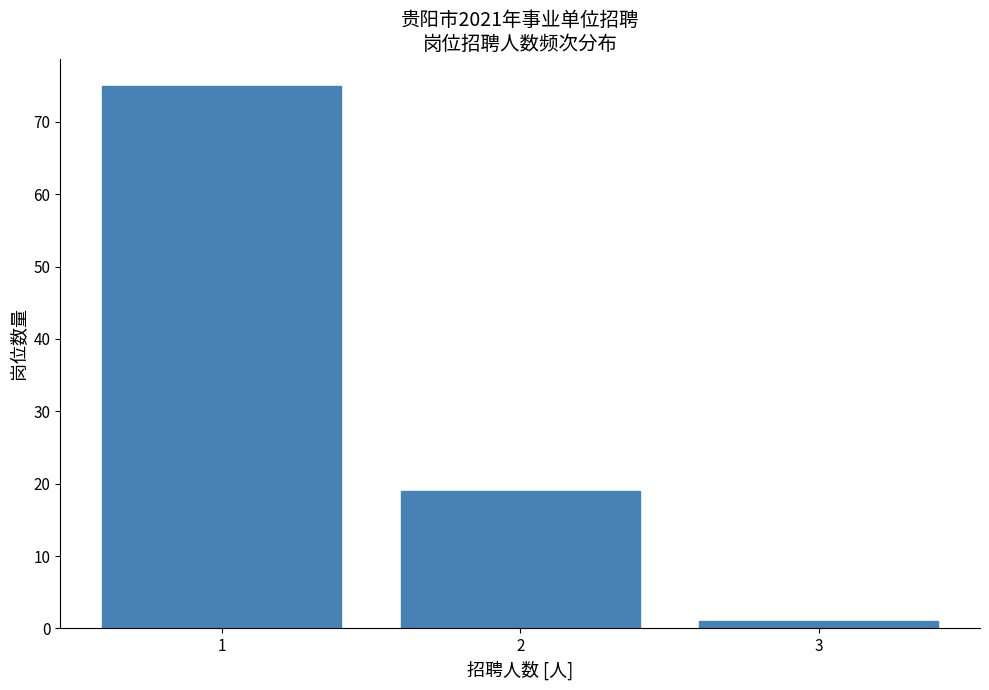

Reading left to right, what are all the values shown in this chart?

75	19	1